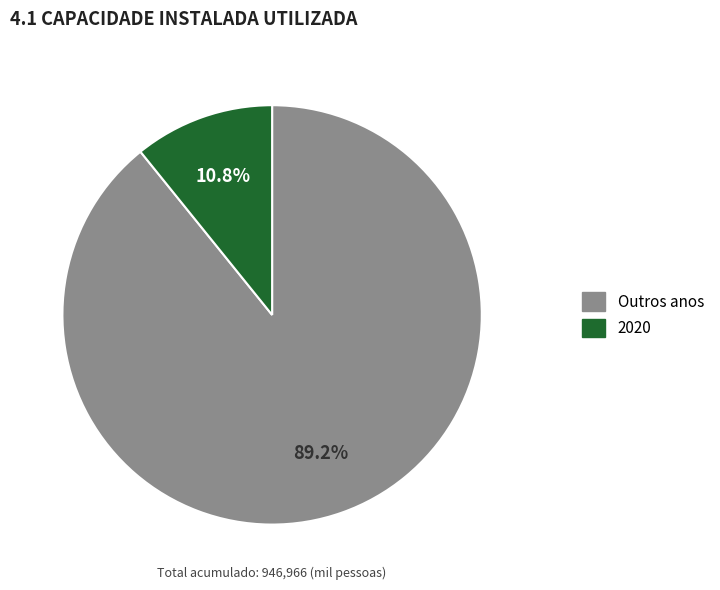

How many slices are in this pie chart?

2